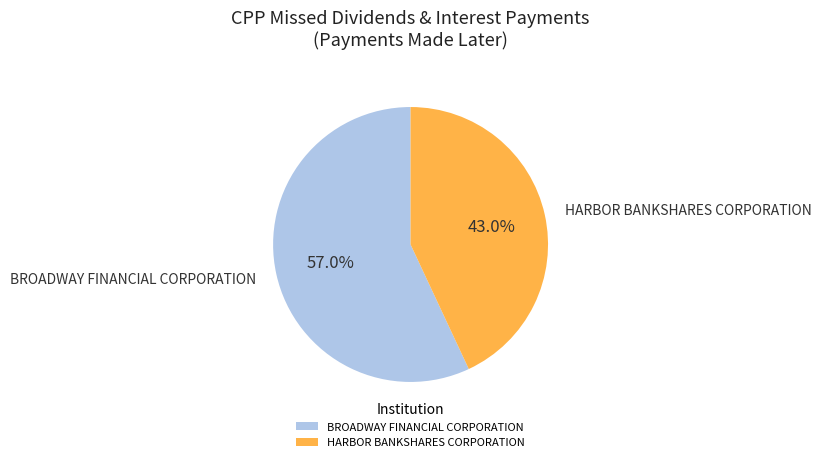

Approximately how many times larger is the value at HARBOR BANKSHARES CORPORATION compared to BROADWAY FINANCIAL CORPORATION?

0.8